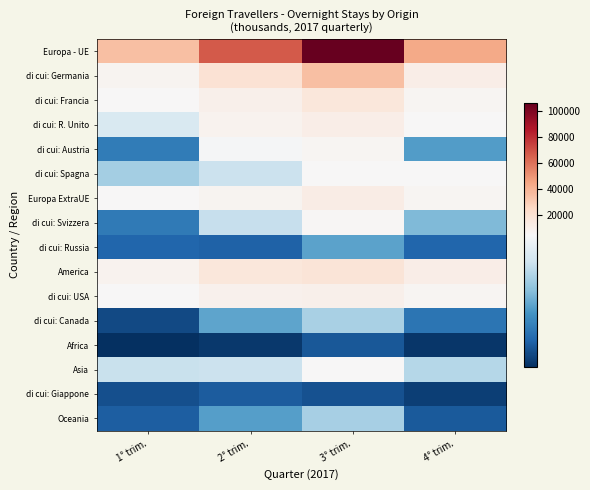

At which category does the chart reach its minimum across all series?

1° trim.